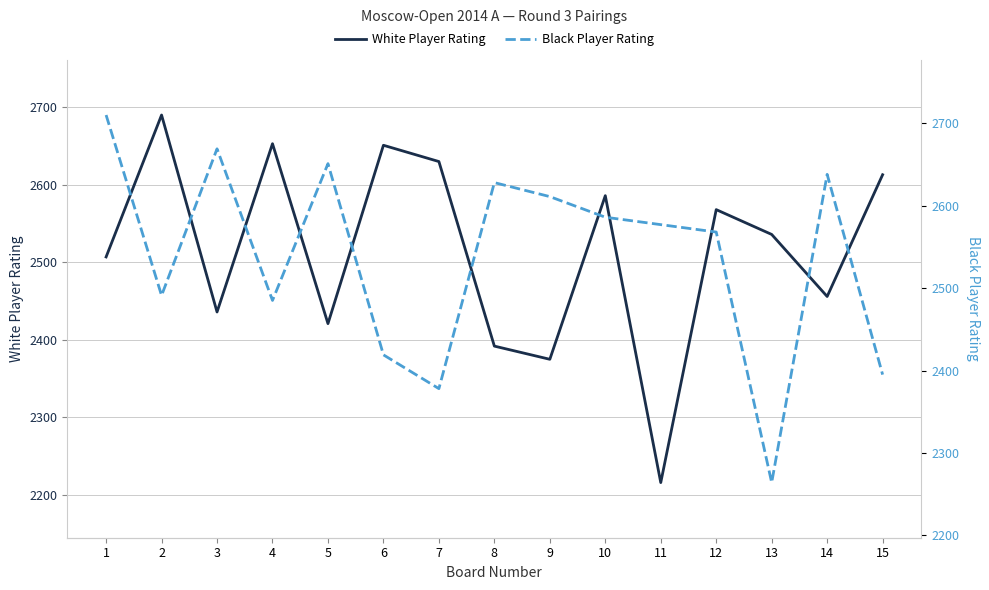

At which category does the chart reach its peak across all series?

1